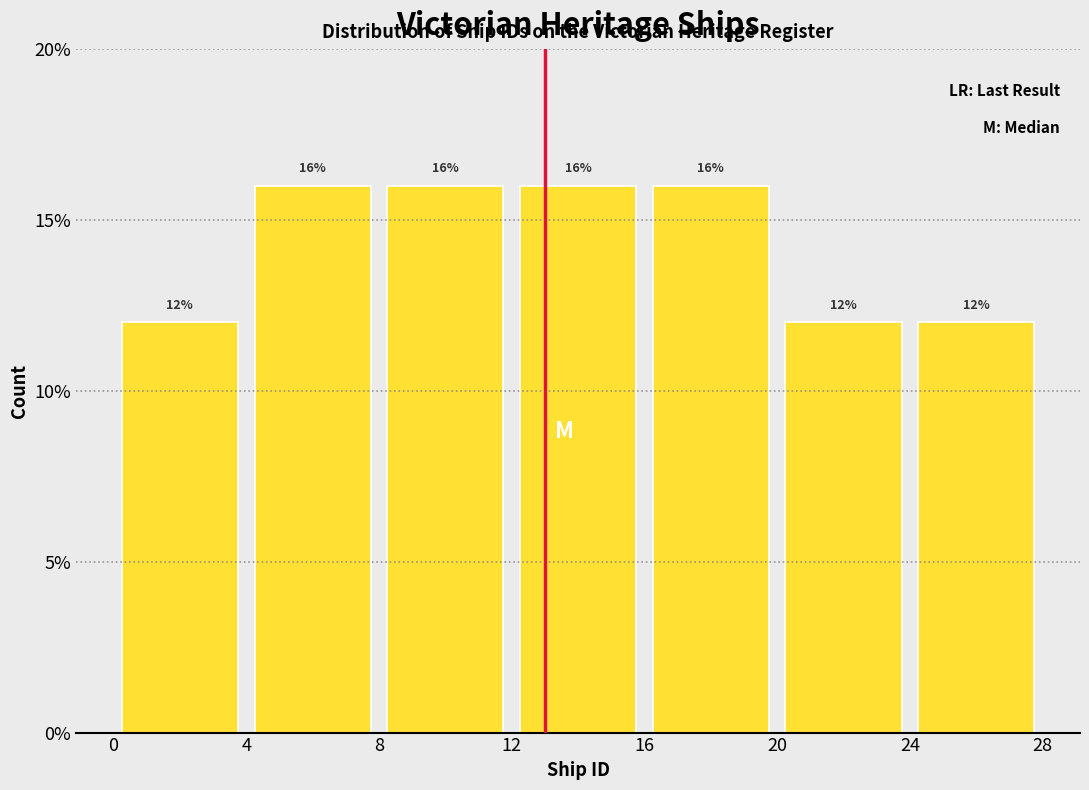

Reading left to right, list every bar in this chart as the range it spans on the x-axis followed by its height.

0 to 4: 12
4 to 8: 16
8 to 12: 16
12 to 16: 16
16 to 20: 16
20 to 24: 12
24 to 28: 12